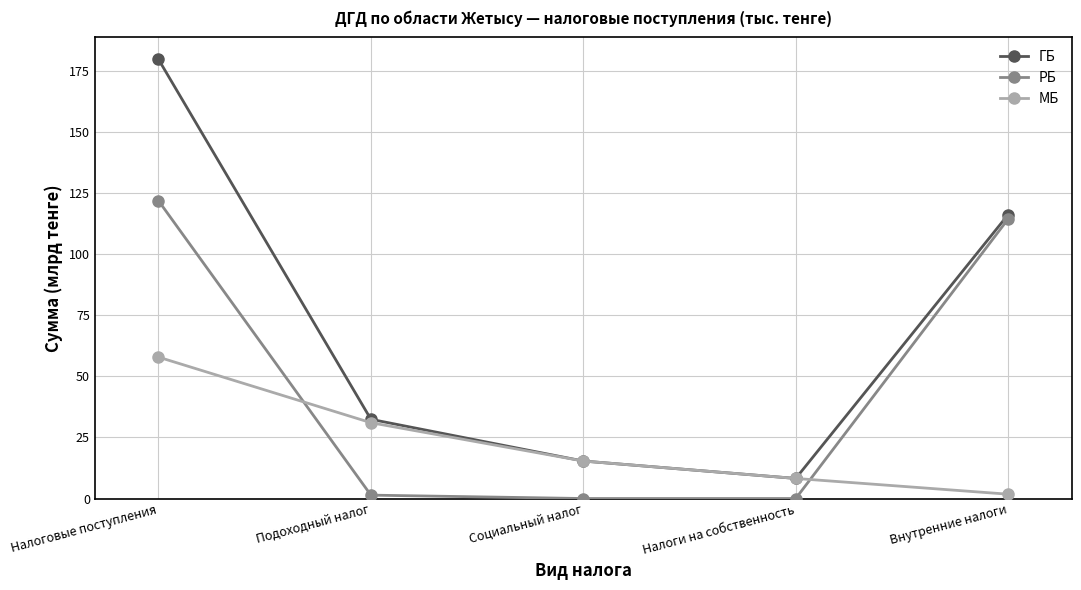

Does the chart have visible grid lines?

Yes